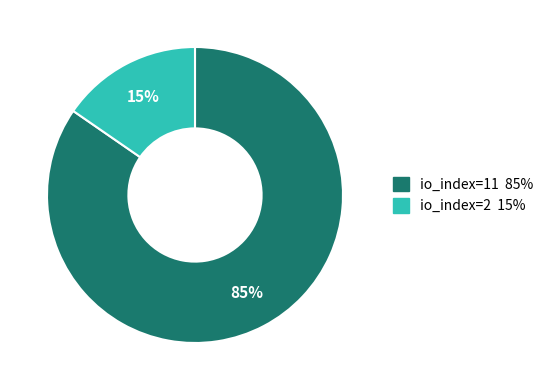

Which slice is the largest?

io_index=11